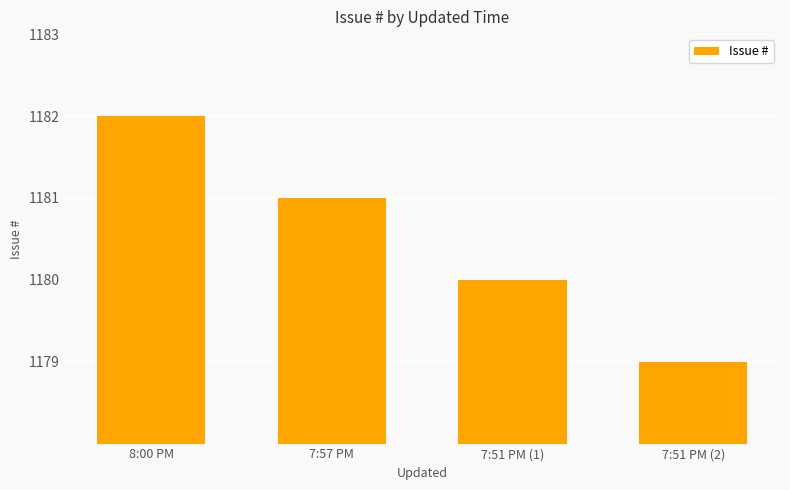

Are the bars horizontal?

No